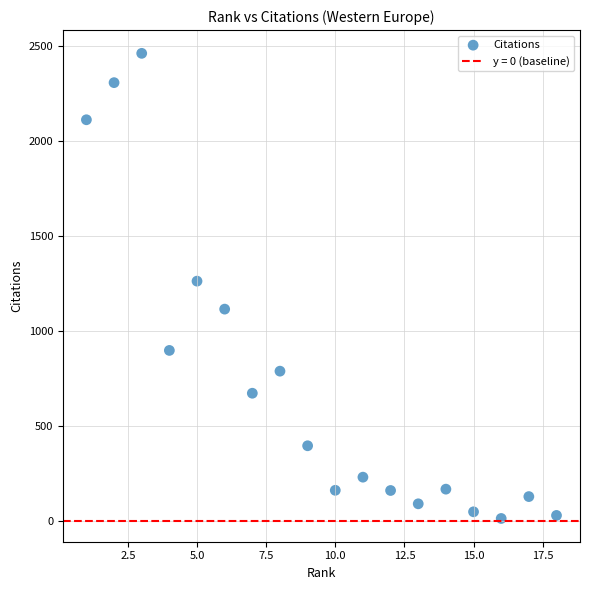

What is the range of Y values (max minus min)?

2444